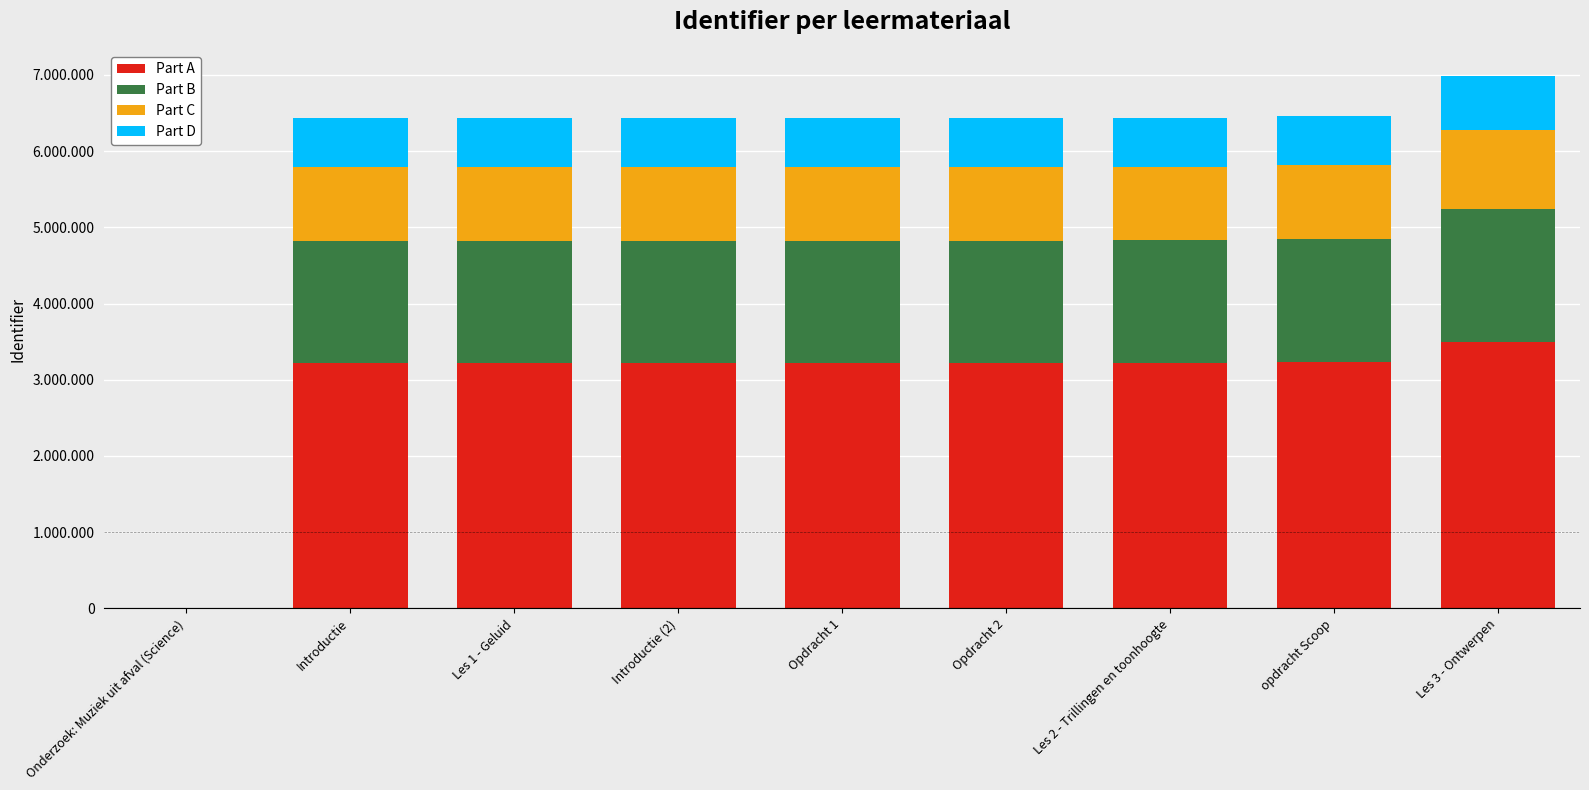

What are all the series names shown in the legend?

Part A, Part B, Part C, Part D